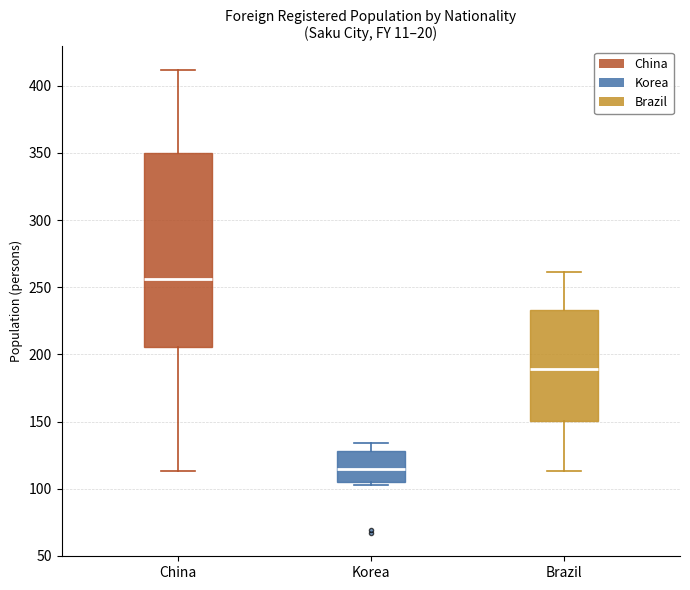

Which box has the highest median line?

China